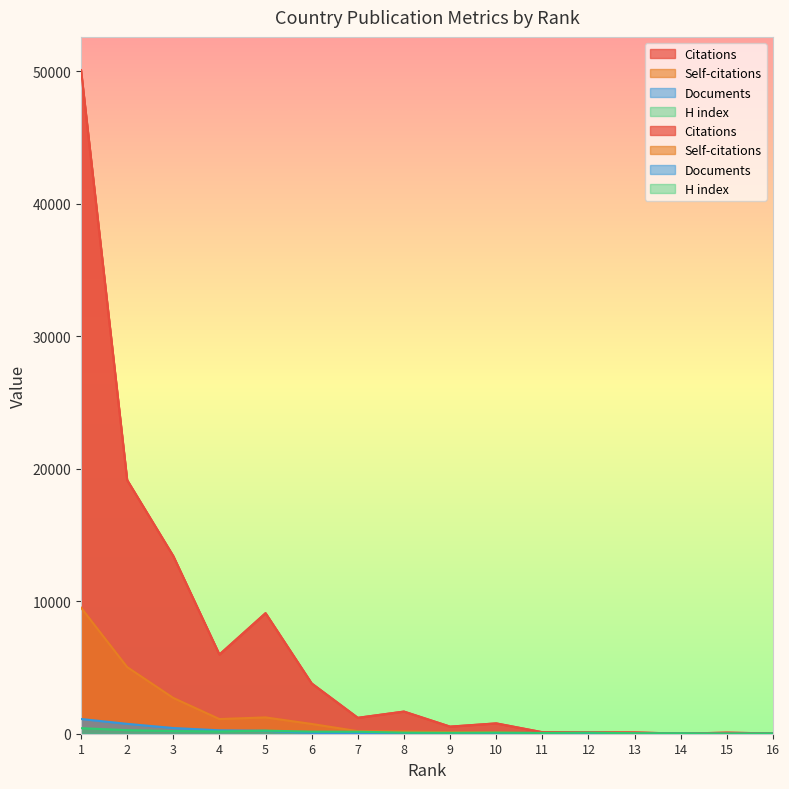

Which label corresponds to the smallest value in the chart?

14